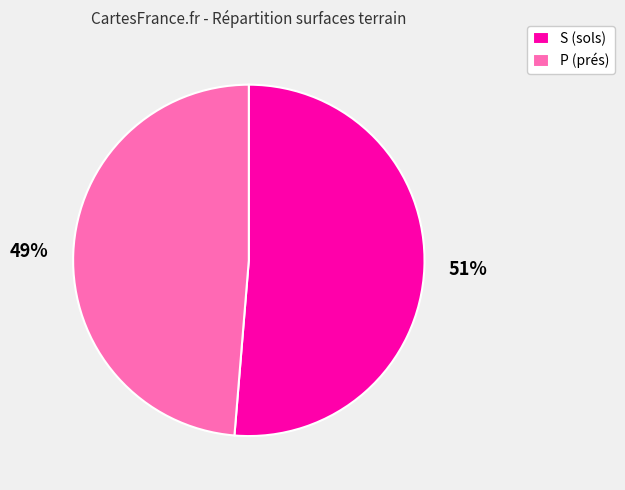

Between P (prés) and S (sols), which is larger?

S (sols)